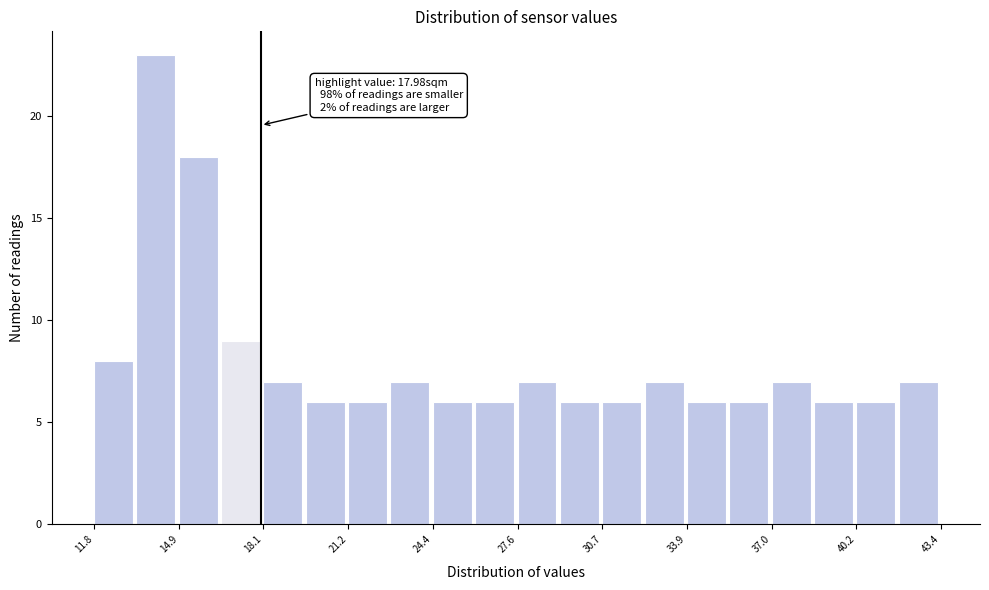

Read against the x-axis, roughly where is the centre of the tallest bar?

14.0